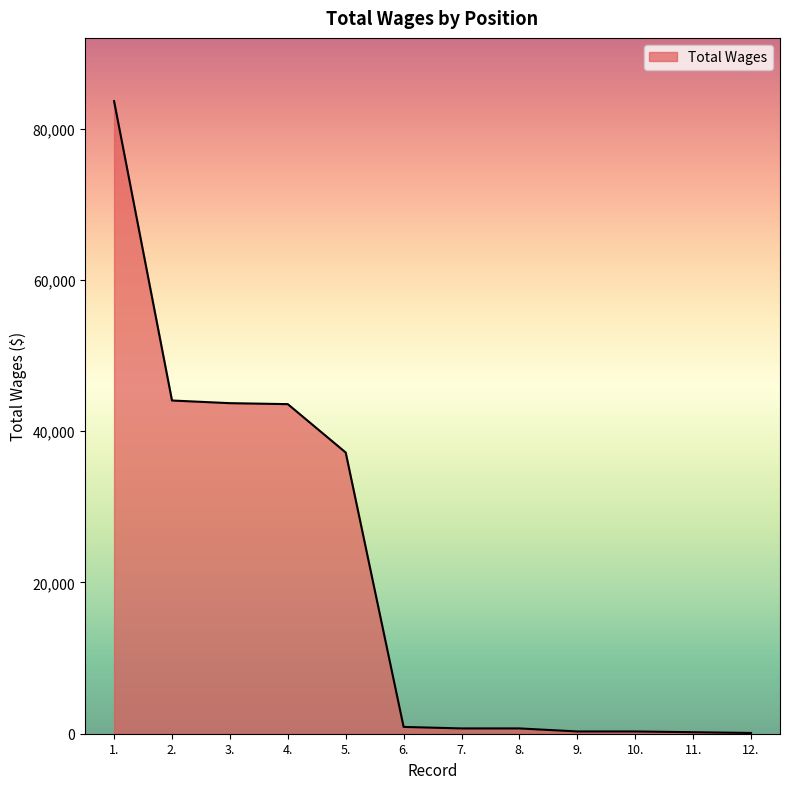

What is the greatest value displayed?

83633